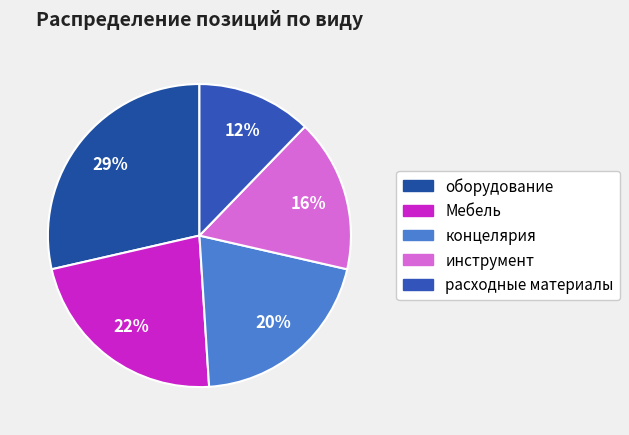

True or false: оборудование accounts for 39% of the total.

False